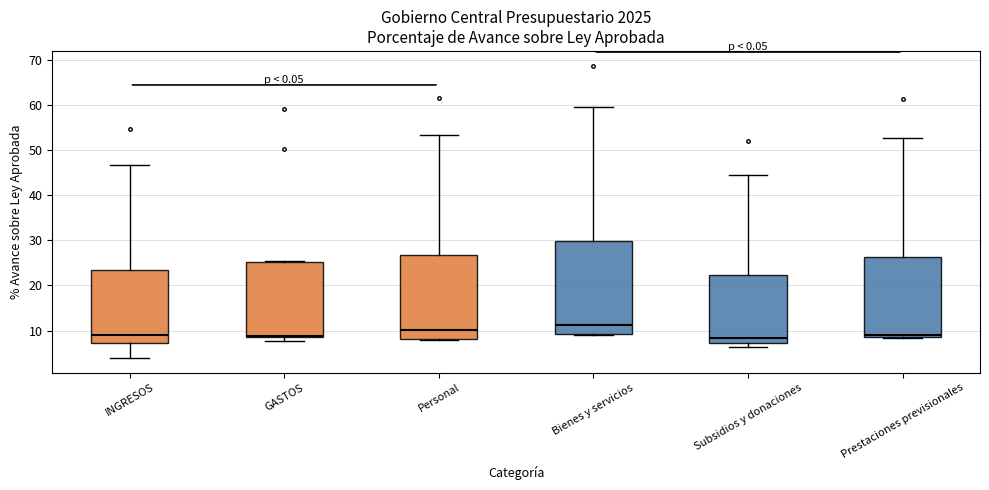

Where is the lower edge of the box for Subsidios y donaciones on the y-axis? The values are not printed on the chart, so give them approximately, as read against the axis.

7